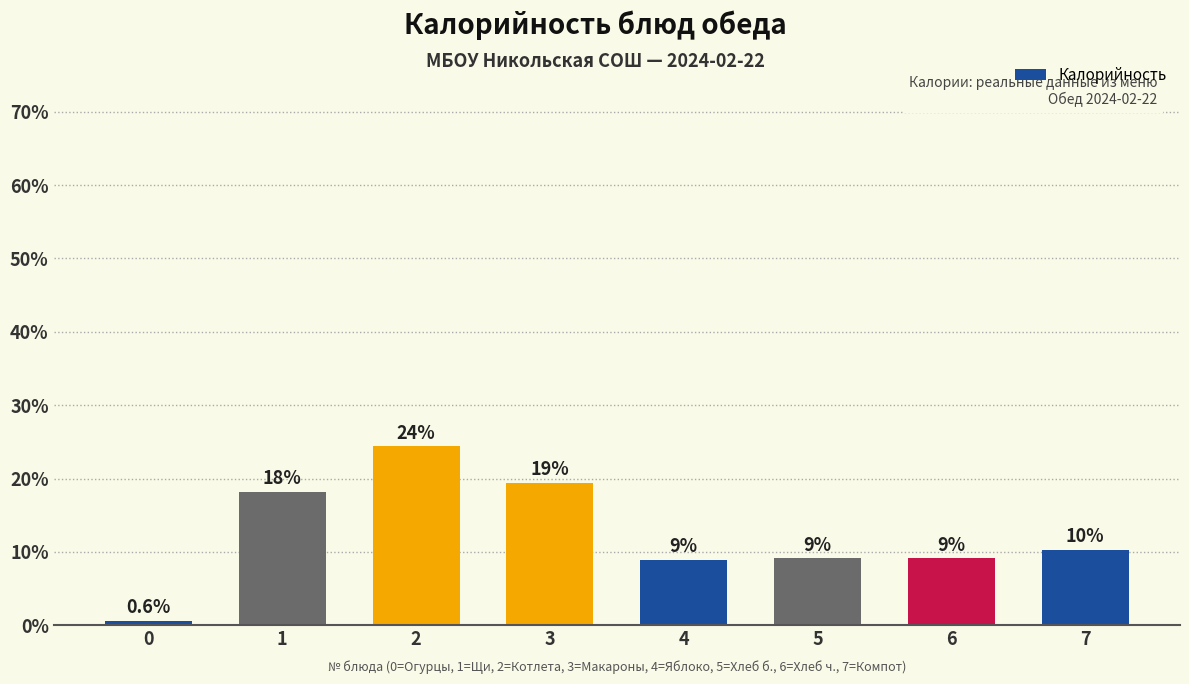

Does the chart contain any negative values?

No